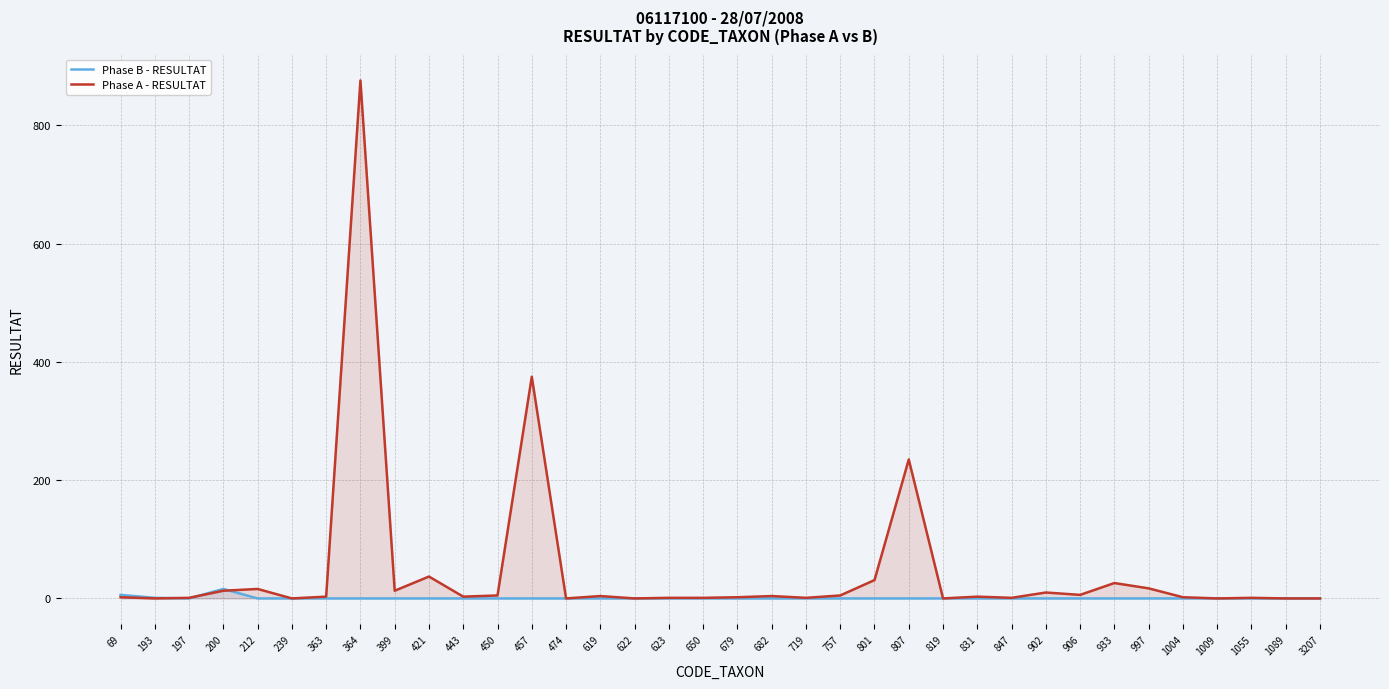

How many lines are shown in the chart?

2